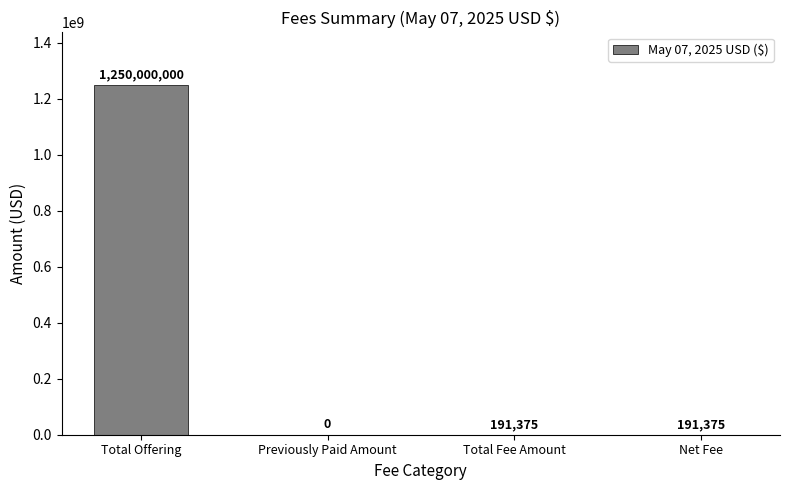

The value at Previously Paid Amount is 513053350. True or false?

False